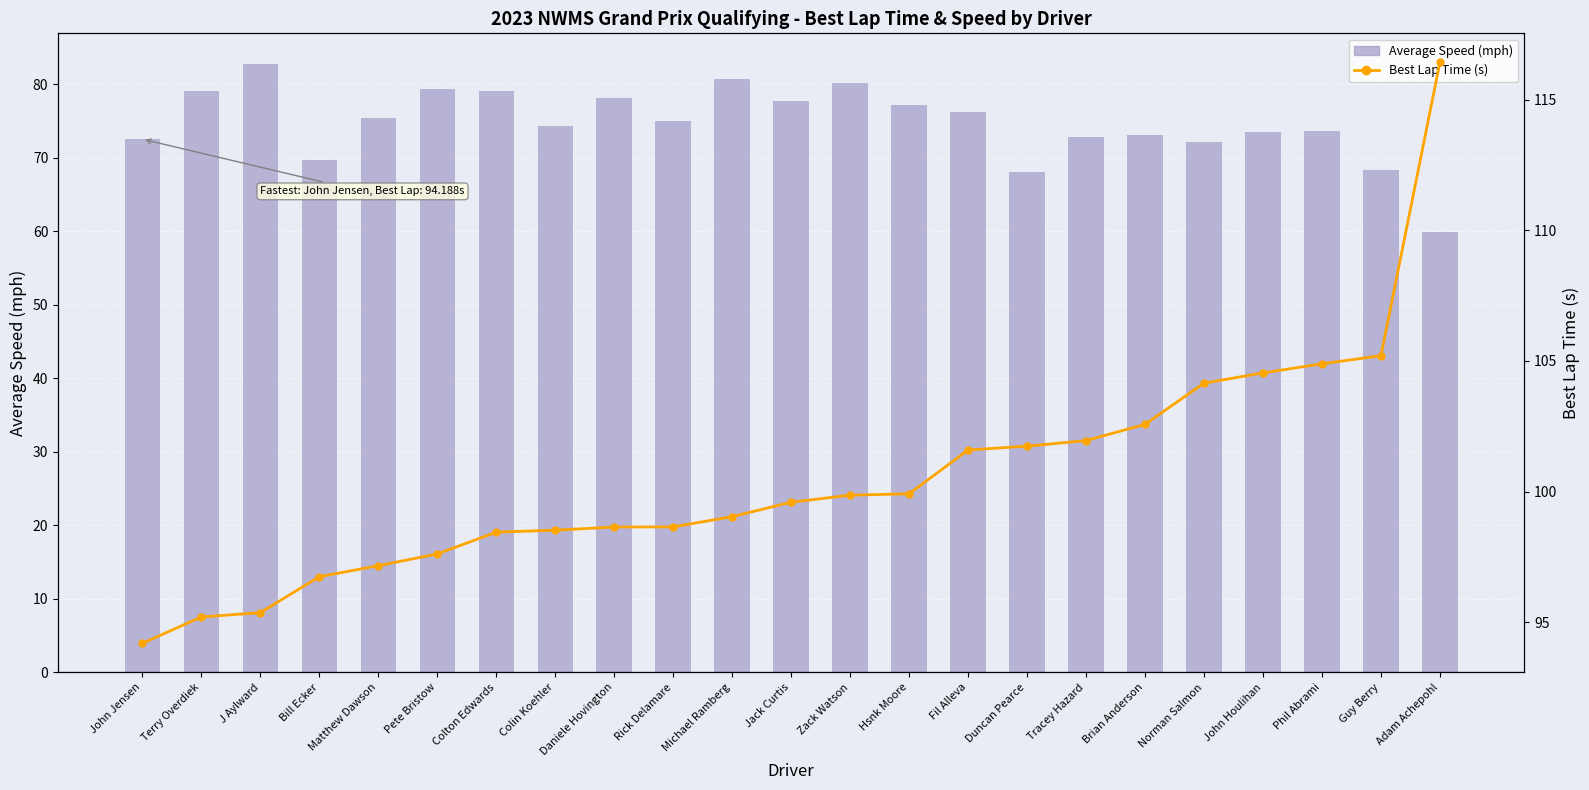

What is the average value of the Best Lap Time (s) series?

100.5